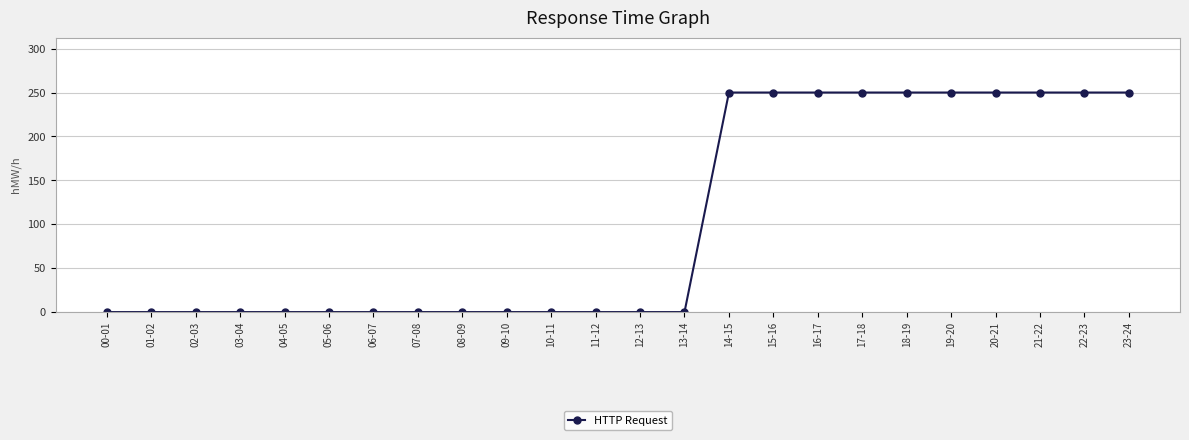

How many values exceed 0?

10